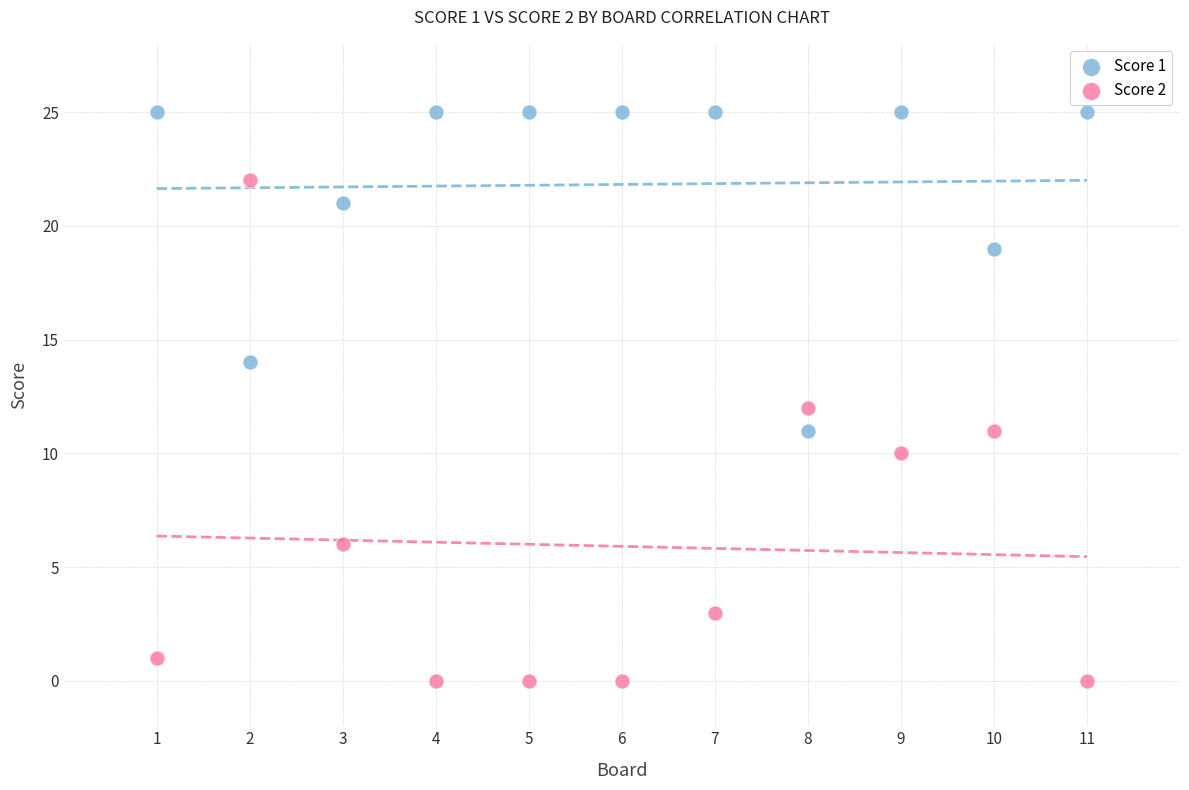

Which series contains the highest Y value?

Score 1